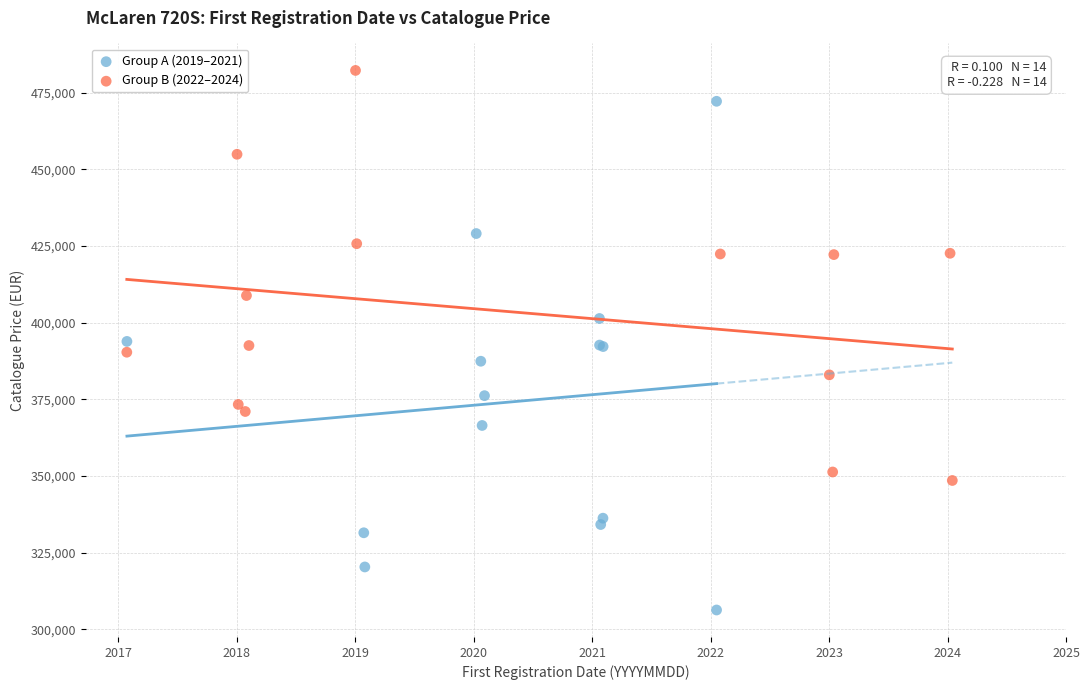

Which series contains the highest Y value?

Group B (2022–2024)